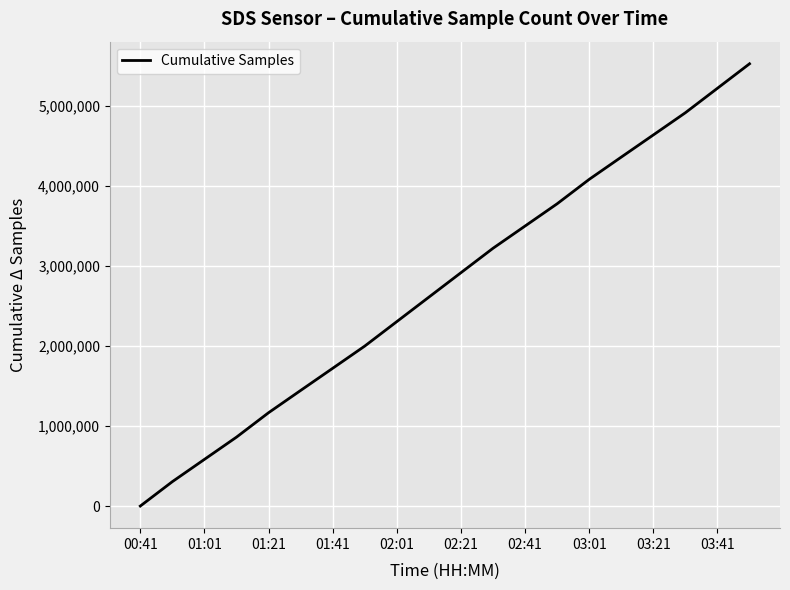

What is the greatest value displayed?

5529775